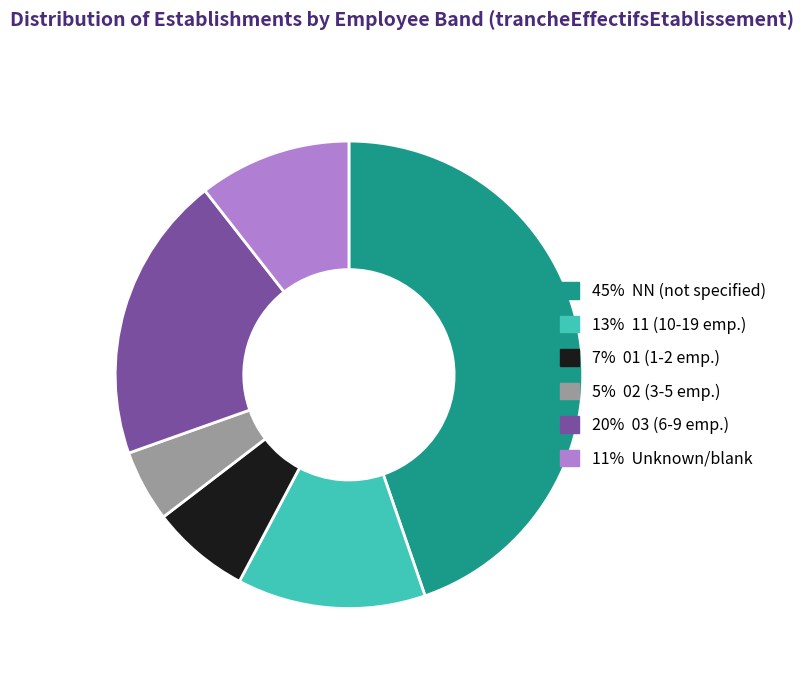

Is there any slice that represents more than half of the pie?

No